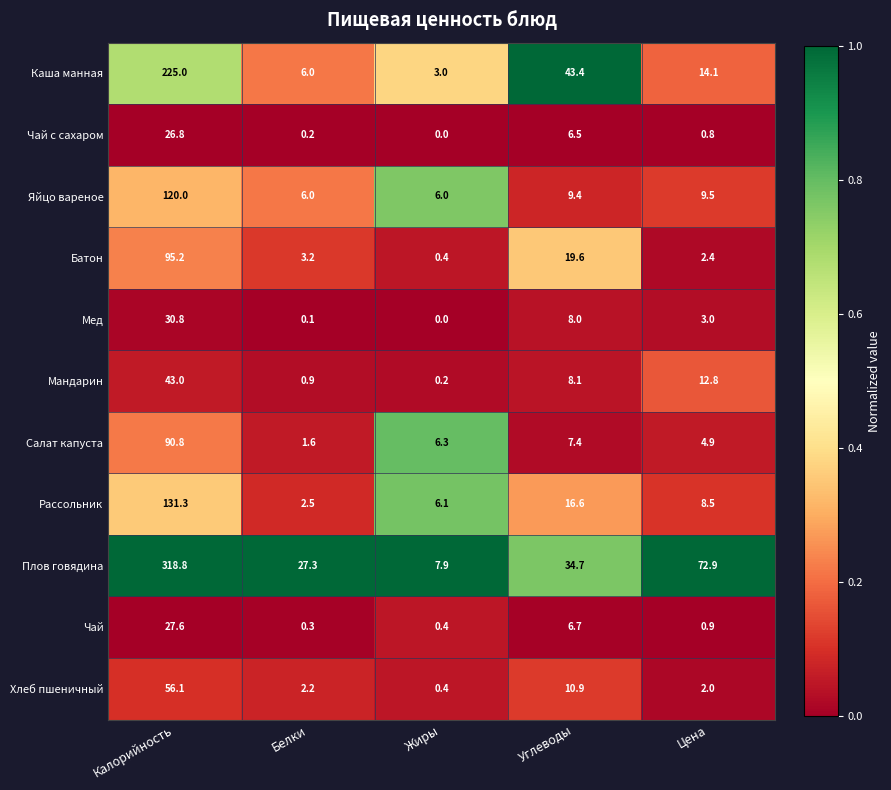

What is the average value of the Чай с сахаром series?

6.9